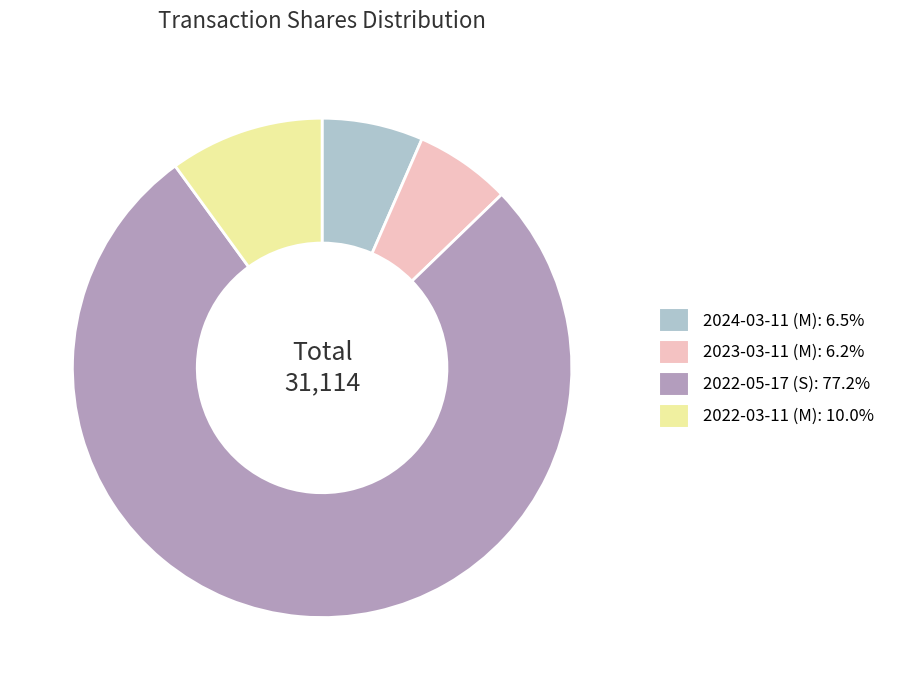

Is 2024-03-11 (M) the majority of the pie?

No